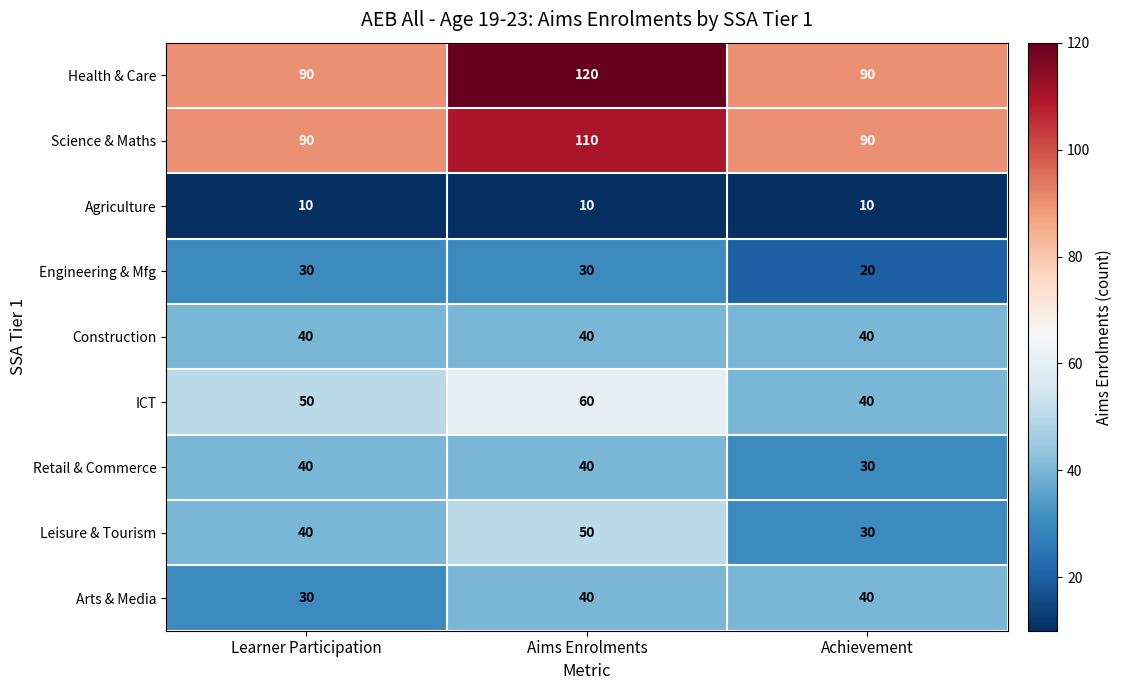

What is the difference between the highest and lowest values at Aims Enrolments?

110